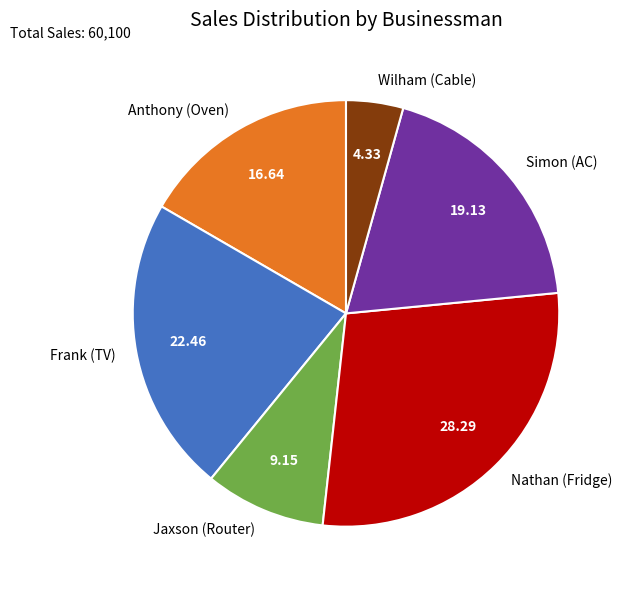

Between Simon (AC) and Jaxson (Router), which is larger?

Simon (AC)